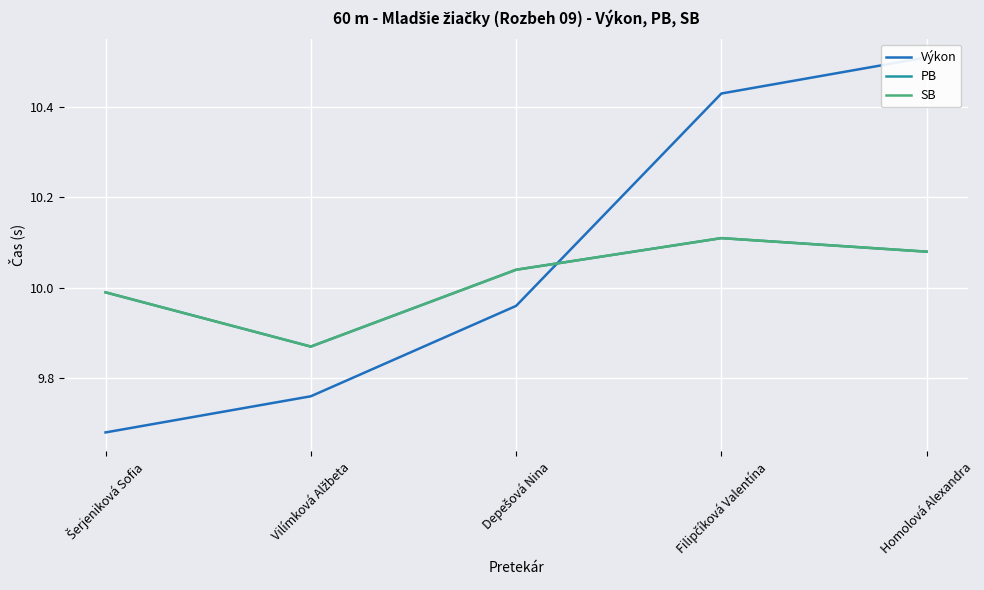

True or false: PB has a value of 2.3 at Homolová Alexandra.

False